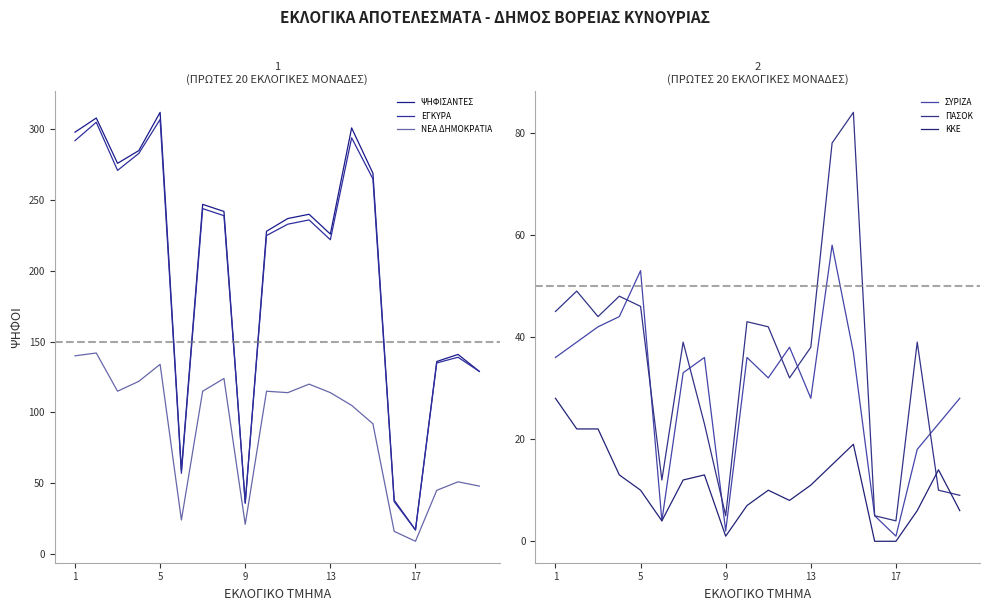

What is the value of the ΨΗΦΙΣΑΝΤΕΣ point at the 13th from the left?

226